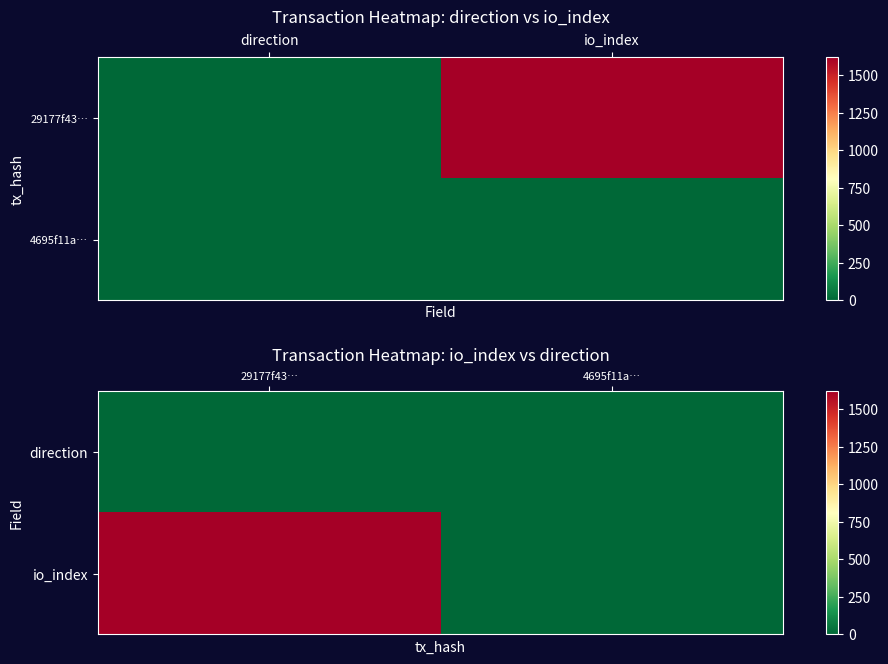

List the labels in order of direction value, largest first.

4695f11a…, 29177f43…